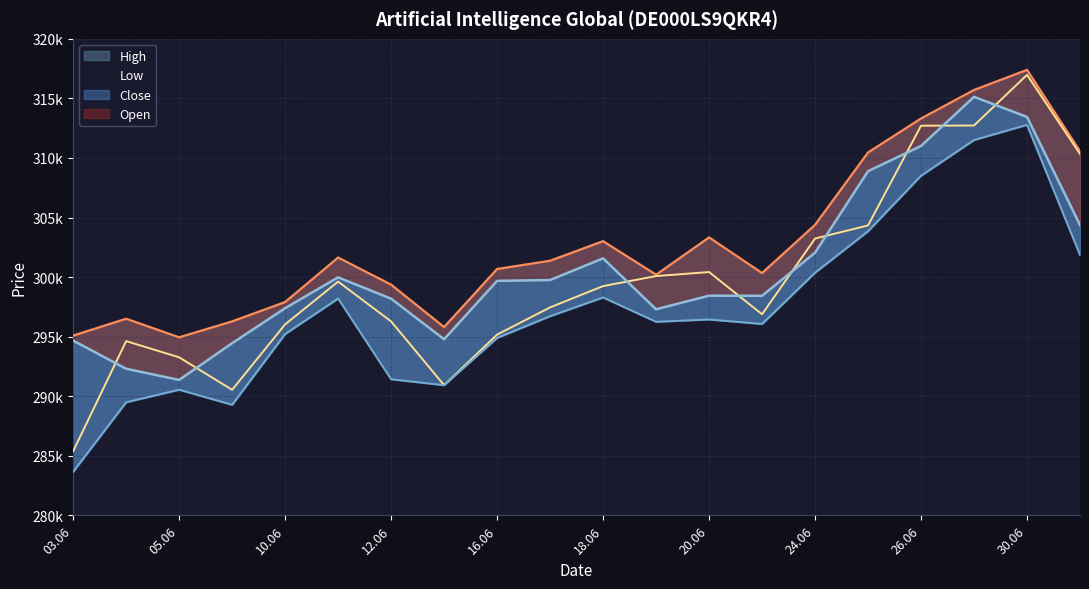

True or false: Open has more than 2 points higher than both neighbors.

True